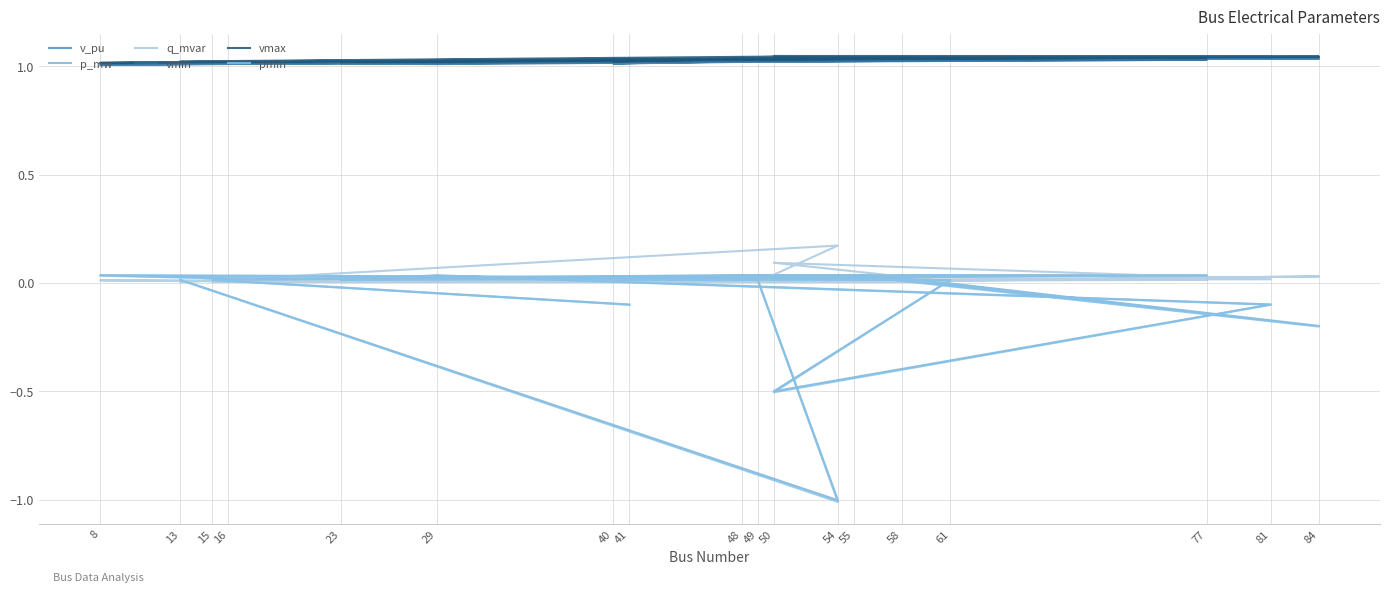

Count the number of categories in the chart.

18